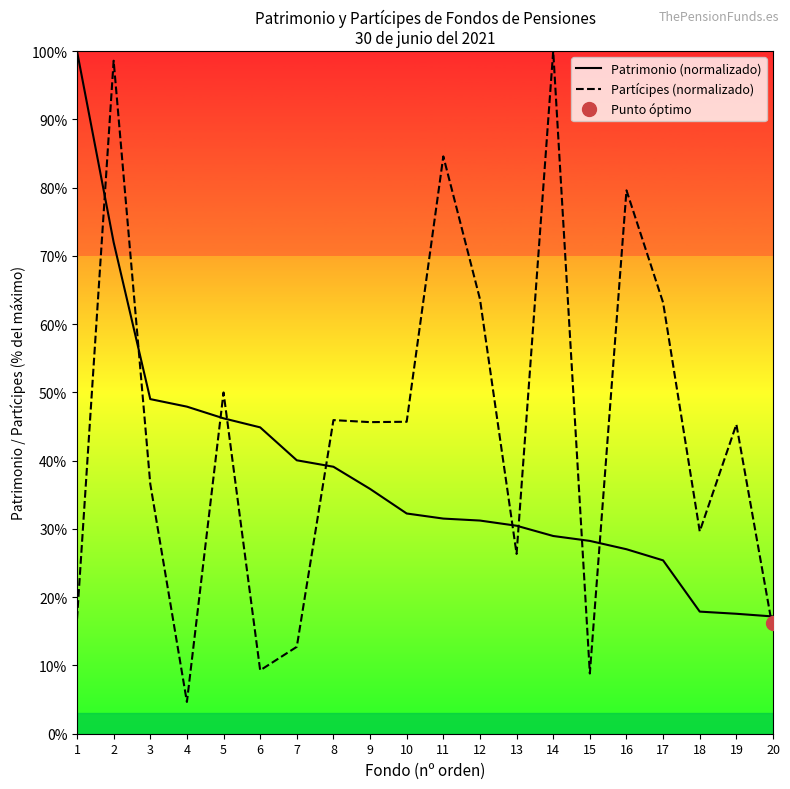

At 13, list the series in order from largest to smallest.

Patrimonio (normalizado), Partícipes (normalizado)